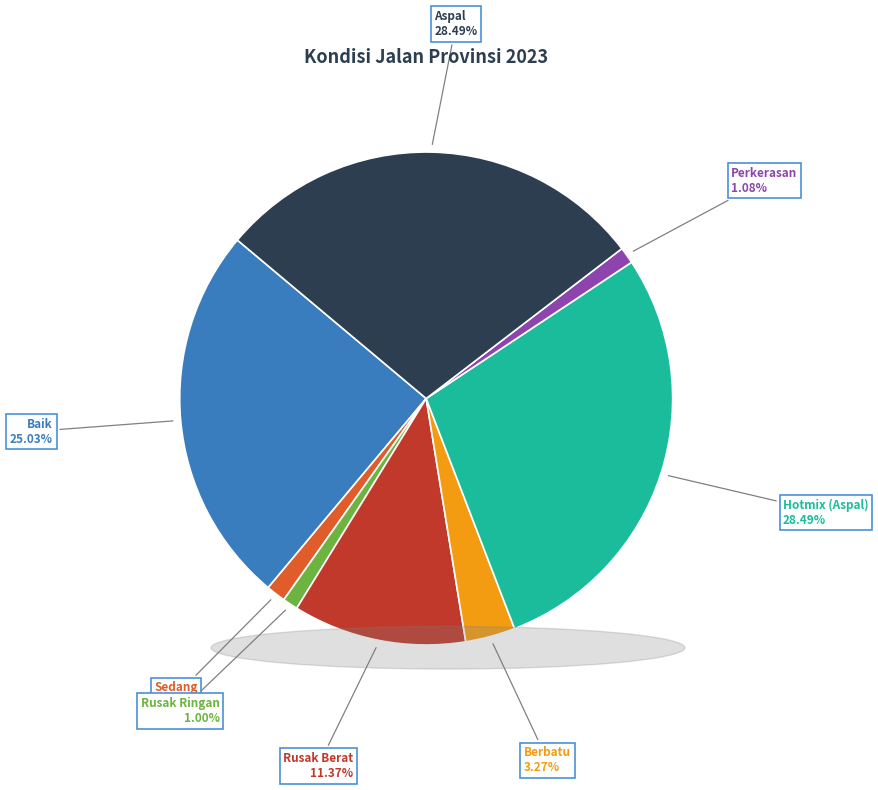

Is there a majority slice in this chart?

No